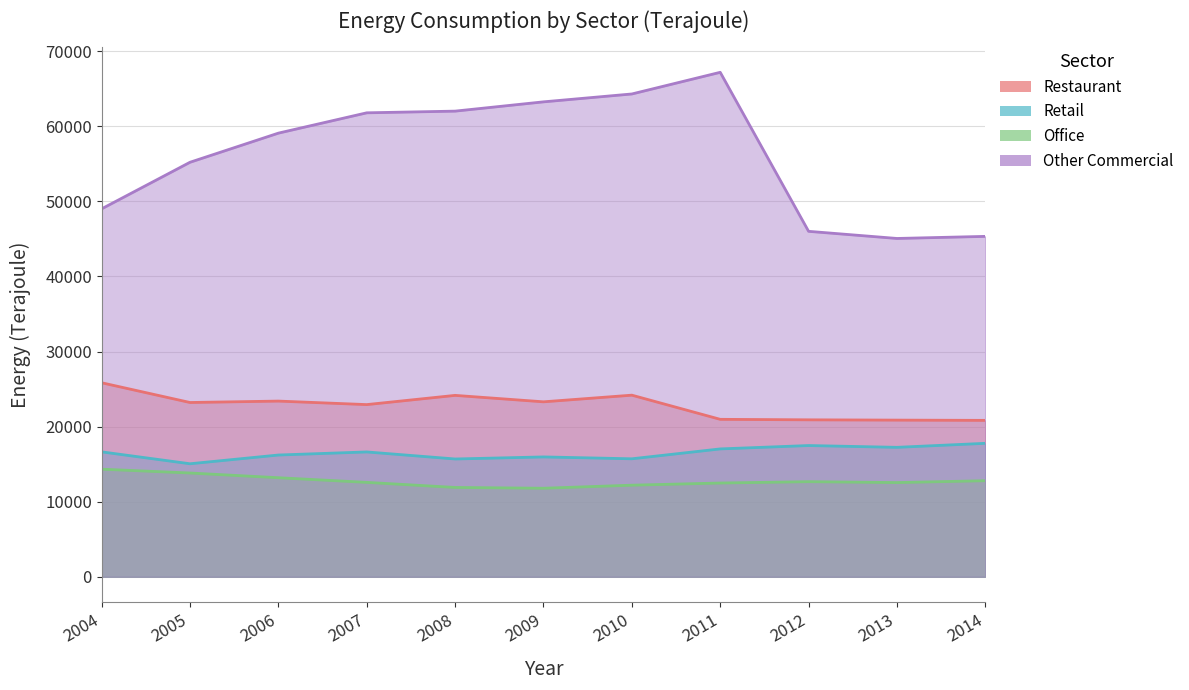

At which category is the sum across all series the highest?

2011